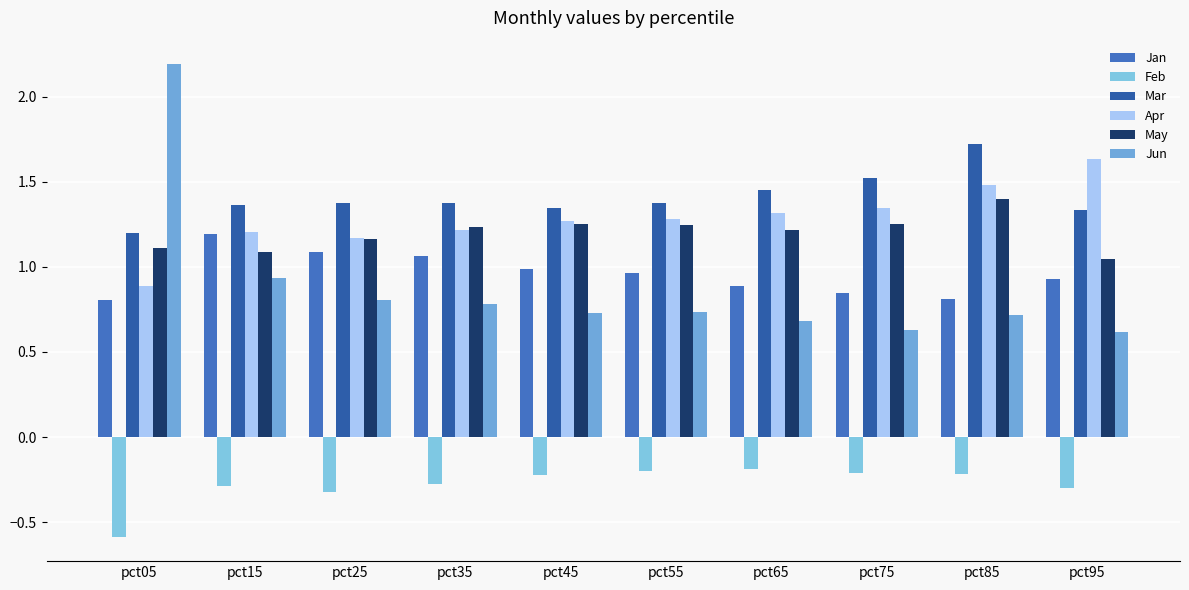

At pct45, list the series in order from largest to smallest.

Mar, Apr, May, Jan, Jun, Feb